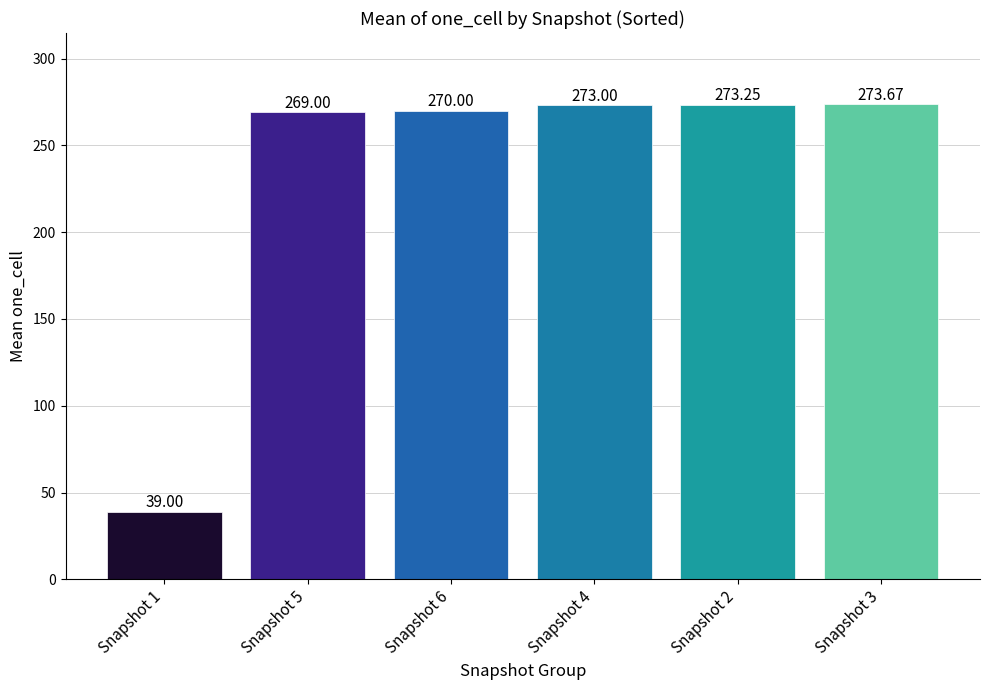

What is the difference between the maximum and minimum values?

234.7